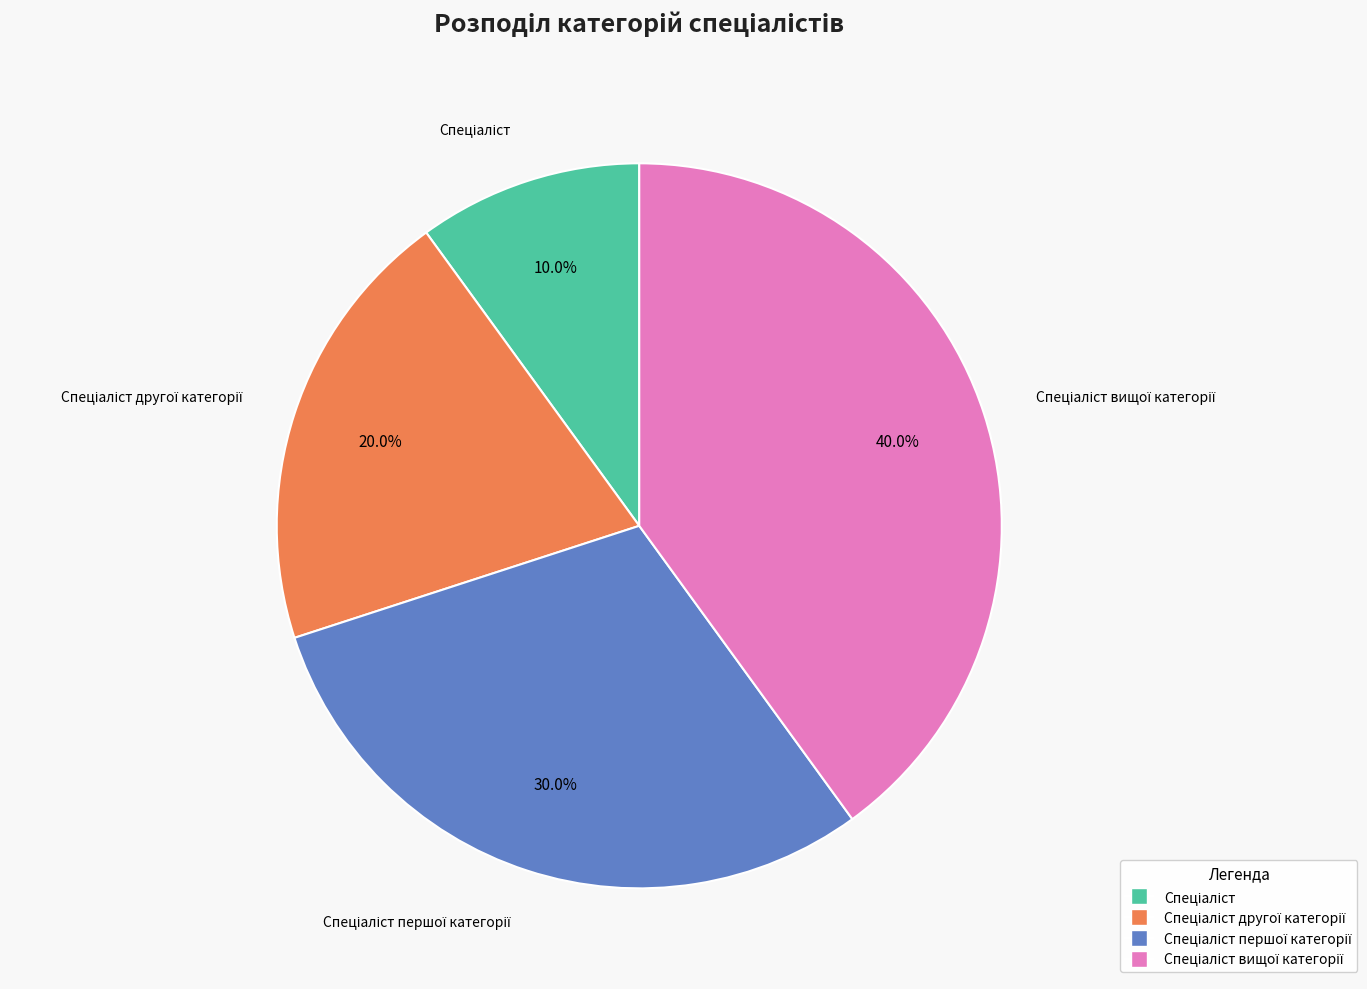

Does any single category account for the majority?

No